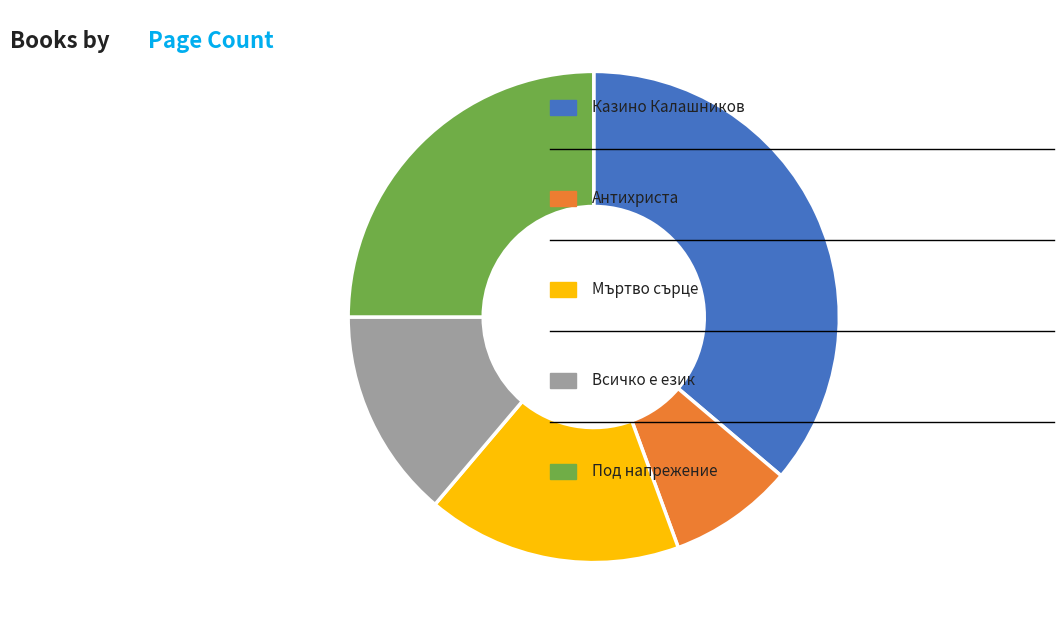

Is there any slice that represents more than half of the pie?

No